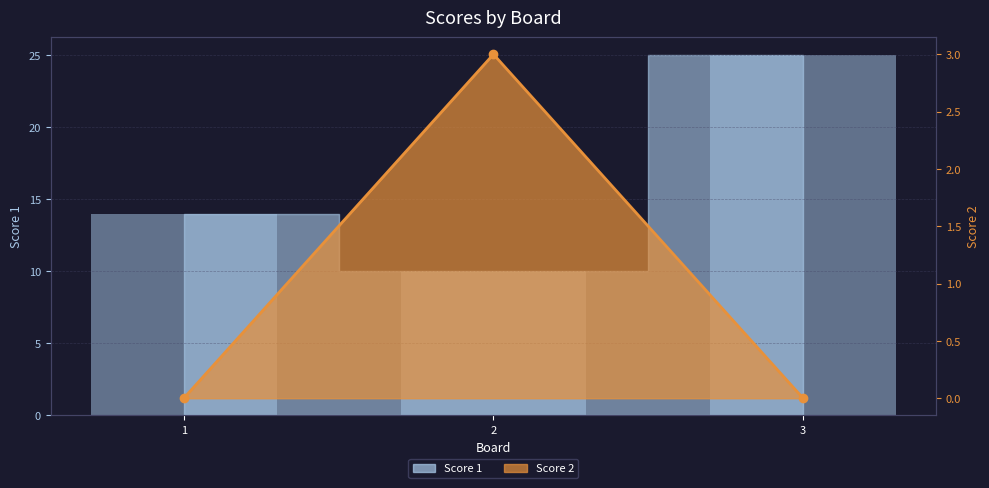

Rank the series by their average value, from highest to lowest.

Score 1, Score 2